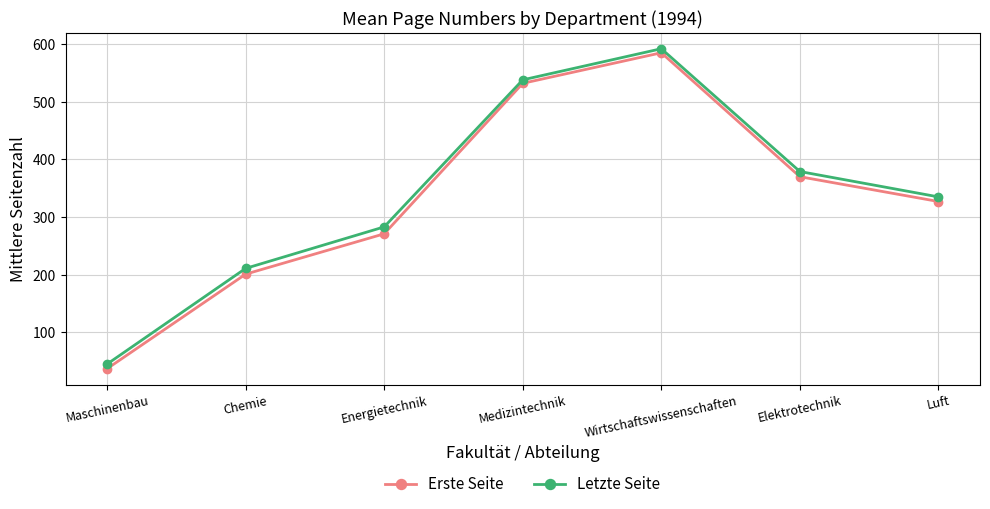

True or false: Erste Seite and Letzte Seite cross at least once.

False